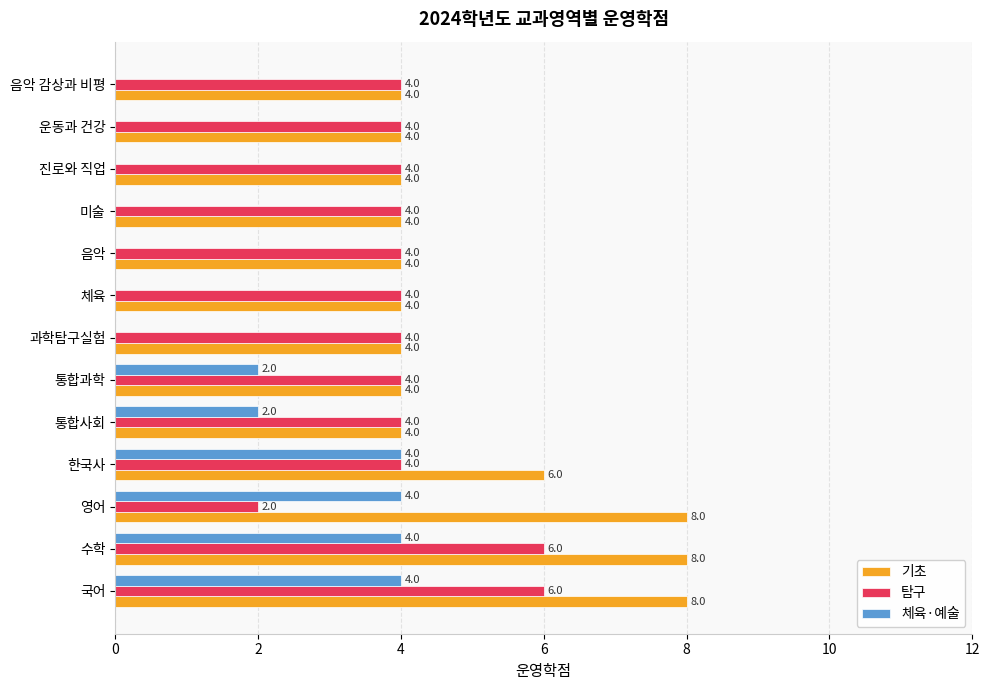

How many 체육·예술 values are between 0 and 4?

13